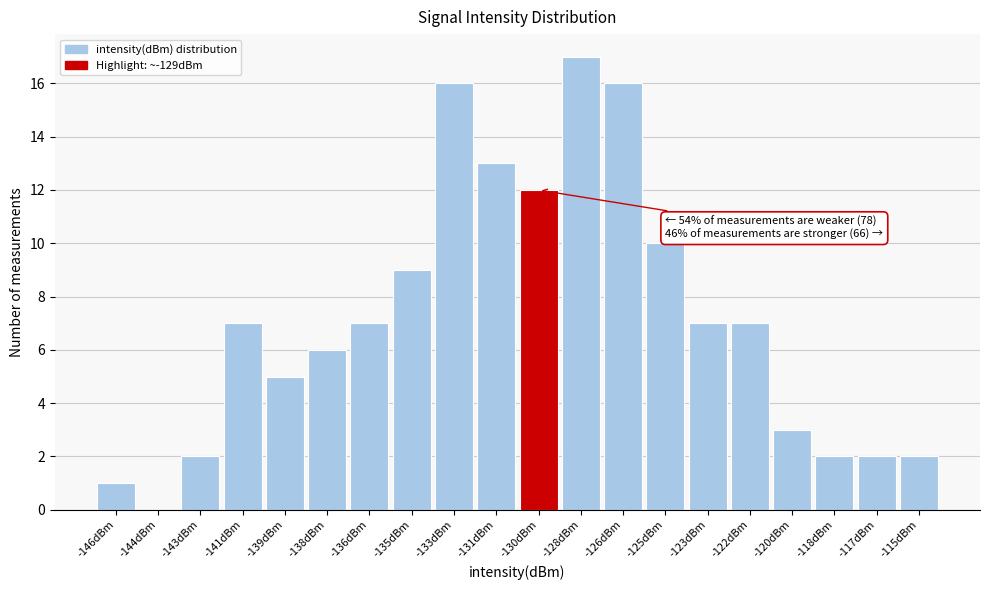

Reading left to right, transcribe all the data shown in this chart.

-146dBm=1	-144dBm=0	-143dBm=2	-141dBm=7	-139dBm=5	-138dBm=6	-136dBm=7	-135dBm=9	-133dBm=16	-131dBm=13	-130dBm=12	-128dBm=17	-126dBm=16	-125dBm=10	-123dBm=7	-122dBm=7	-120dBm=3	-118dBm=2	-117dBm=2	-115dBm=2